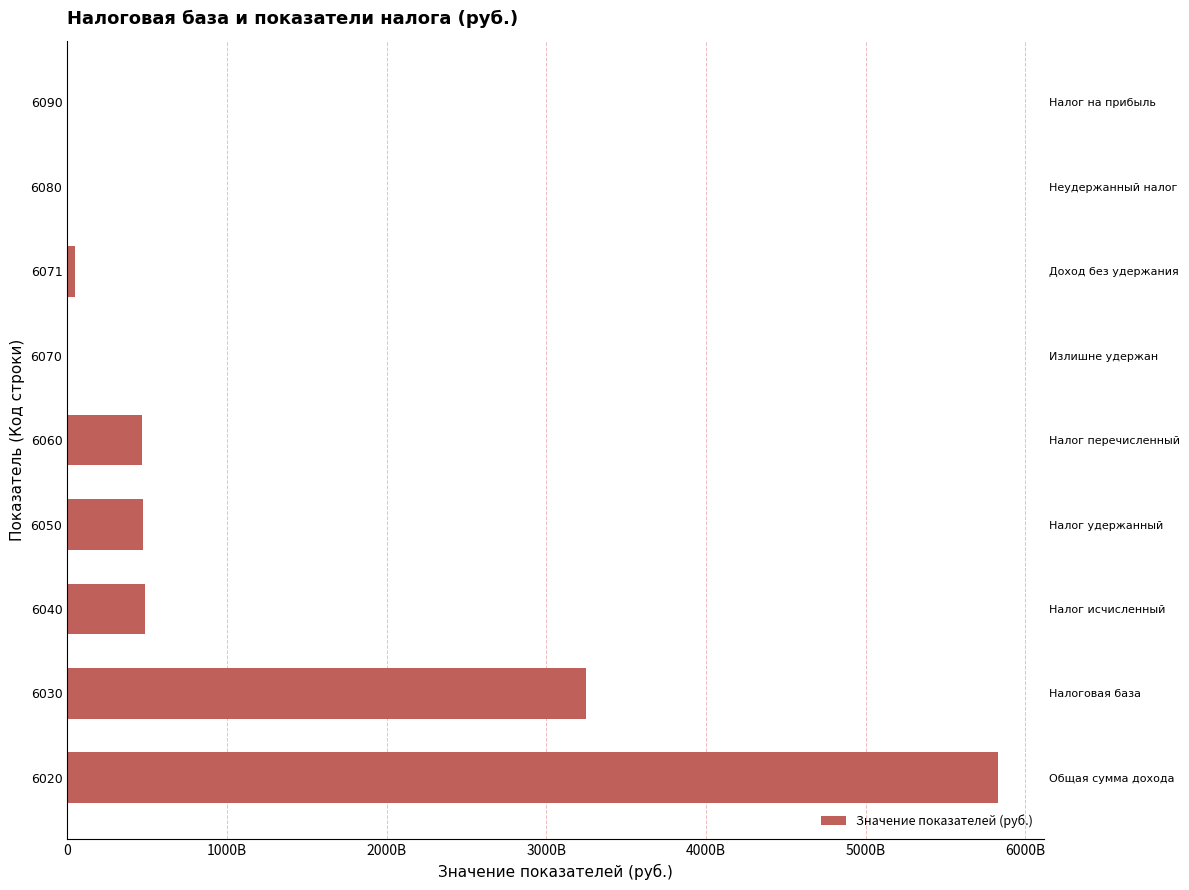

What is the minimum value shown in the chart?

521140316